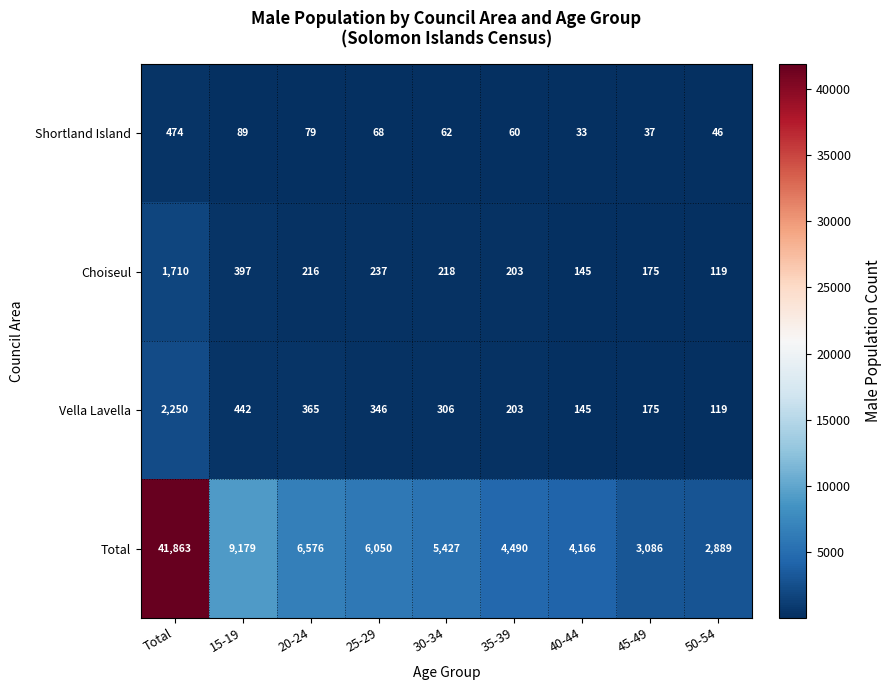

What is the difference between the Total values at Total and 35-39?

37373